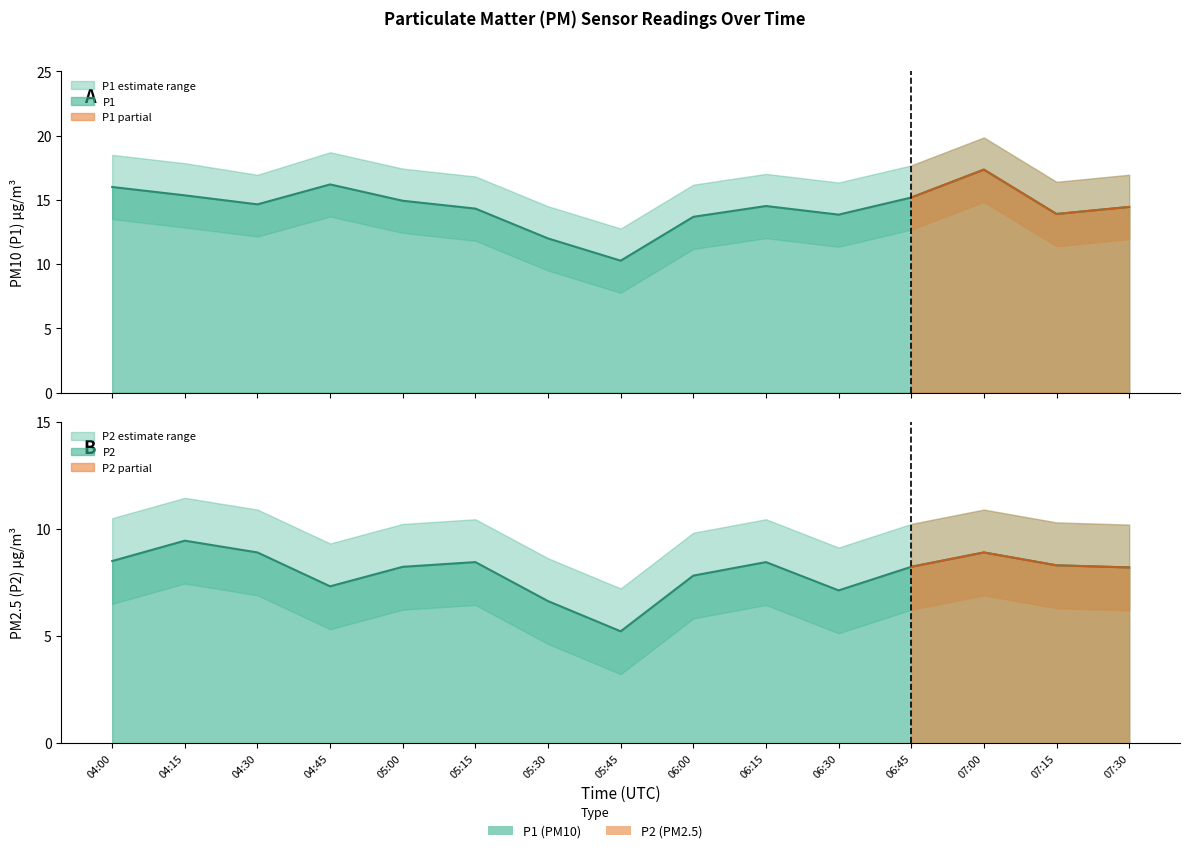

Which series has the widest spread of values?

P1